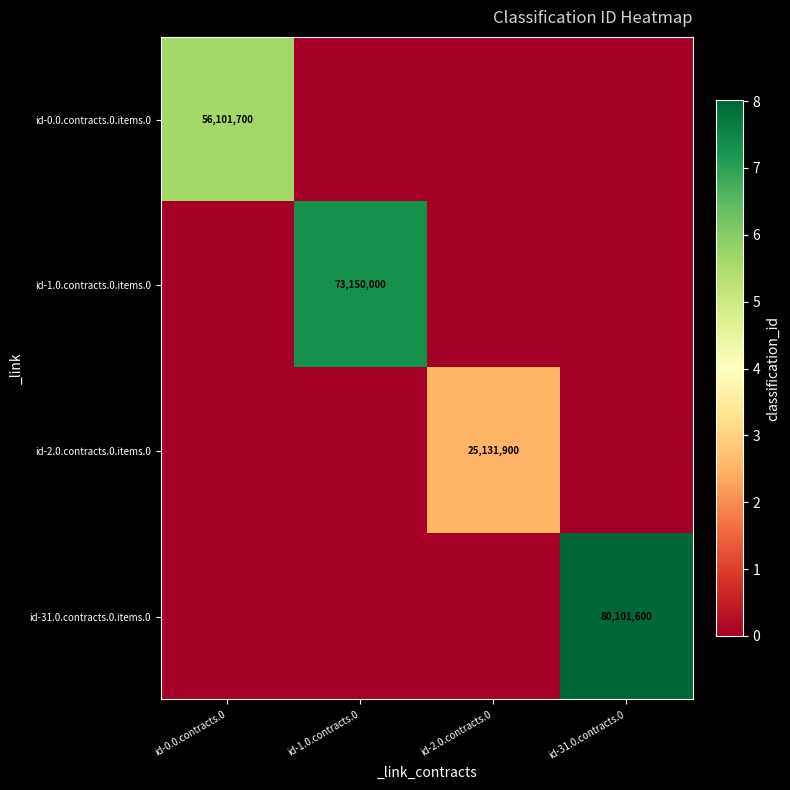

How many series are shown in this chart?

4